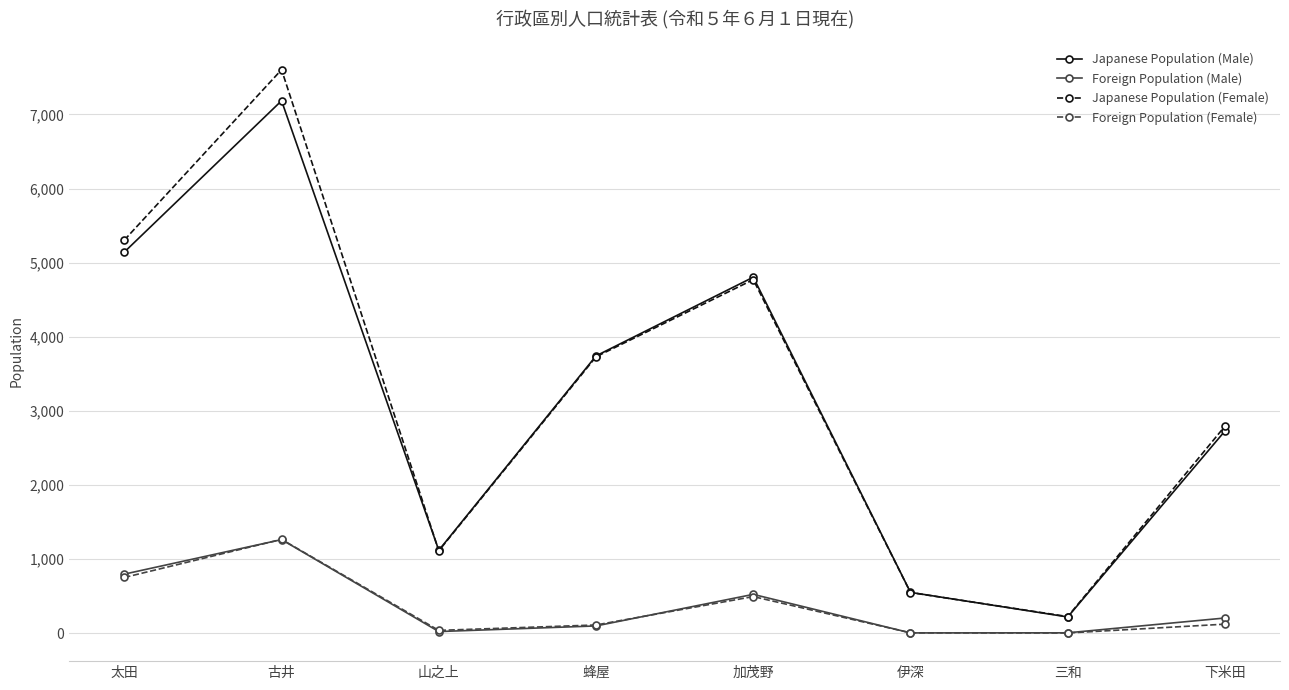

At which category does the chart reach its peak across all series?

古井